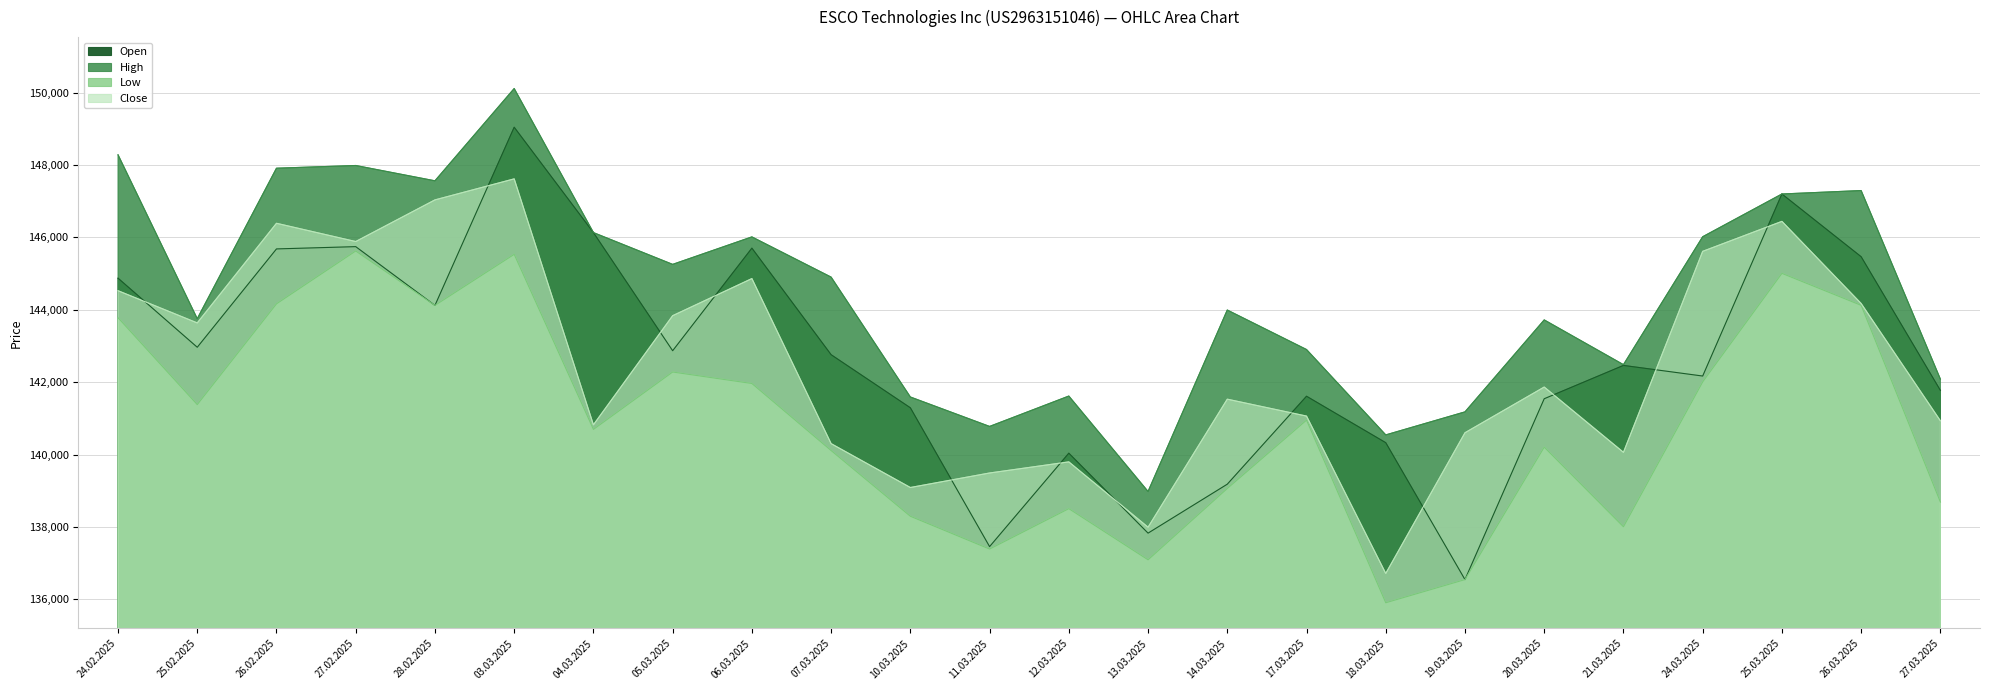

Does the chart have visible grid lines?

Yes